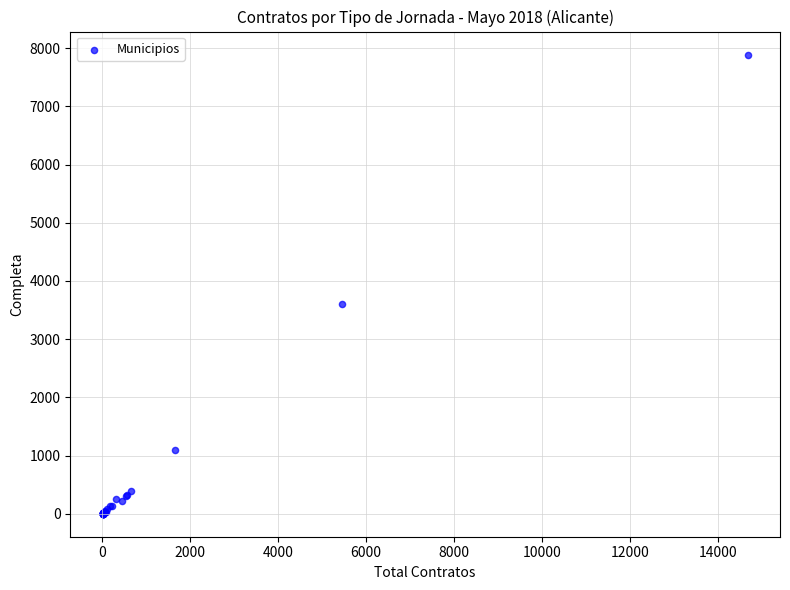

What Y value in the scatter plot is closest to 3945?

3604